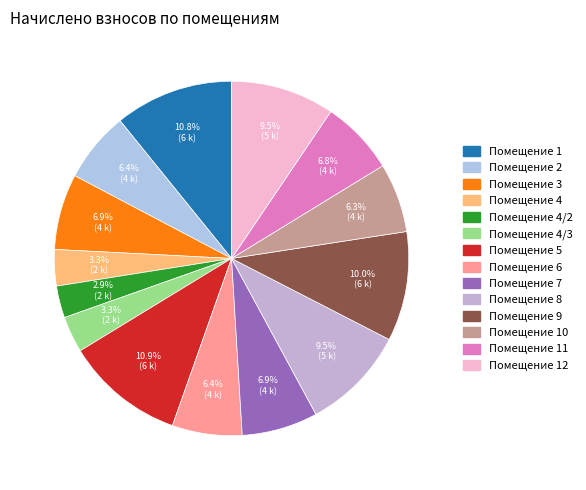

How many segments does this pie chart have?

14